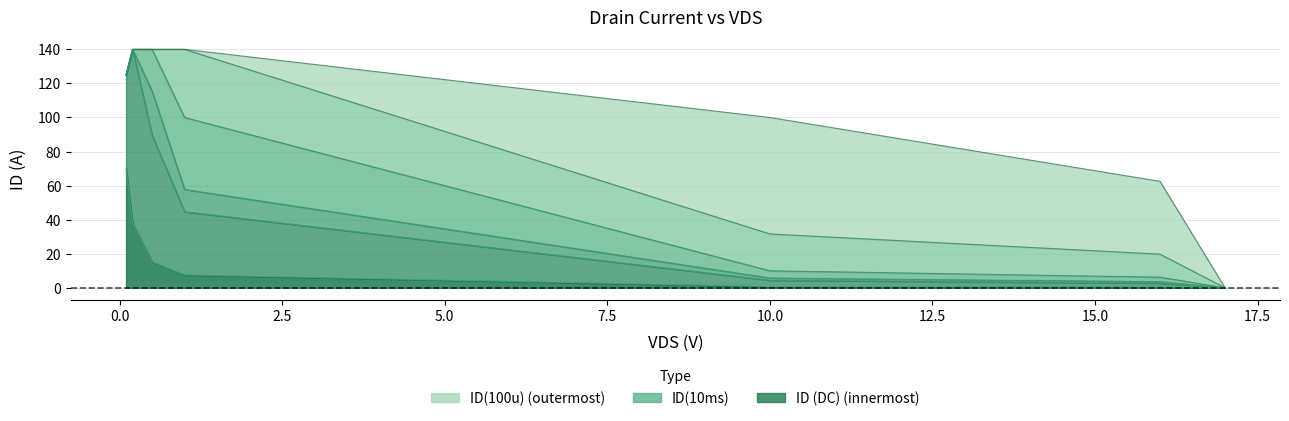

Reading left to right, extract all data points from this chart.

ID (DC): 0.1=70.0	0.2=37.9	0.5=15.2	1.0=7.6	10.0=0.8	16.0=0.5	17.0=0.0
ID(50ms): 0.1=125.0	0.2=140.0	0.5=89.4	1.0=44.7	10.0=4.5	16.0=2.8	17.0=0.0
ID(30ms): 0.1=125.0	0.2=140.0	0.5=115.5	1.0=57.7	10.0=5.8	16.0=3.6	17.0=0.0
ID(10ms): 0.1=125.0	0.2=140.0	0.5=140.0	1.0=100.0	10.0=10.0	16.0=6.2	17.0=0.0
ID(1ms): 0.1=125.0	0.2=140.0	0.5=140.0	1.0=140.0	10.0=31.6	16.0=19.8	17.0=0.0
ID(100u): 0.1=125.0	0.2=140.0	0.5=140.0	1.0=140.0	10.0=100.0	16.0=62.5	17.0=0.0